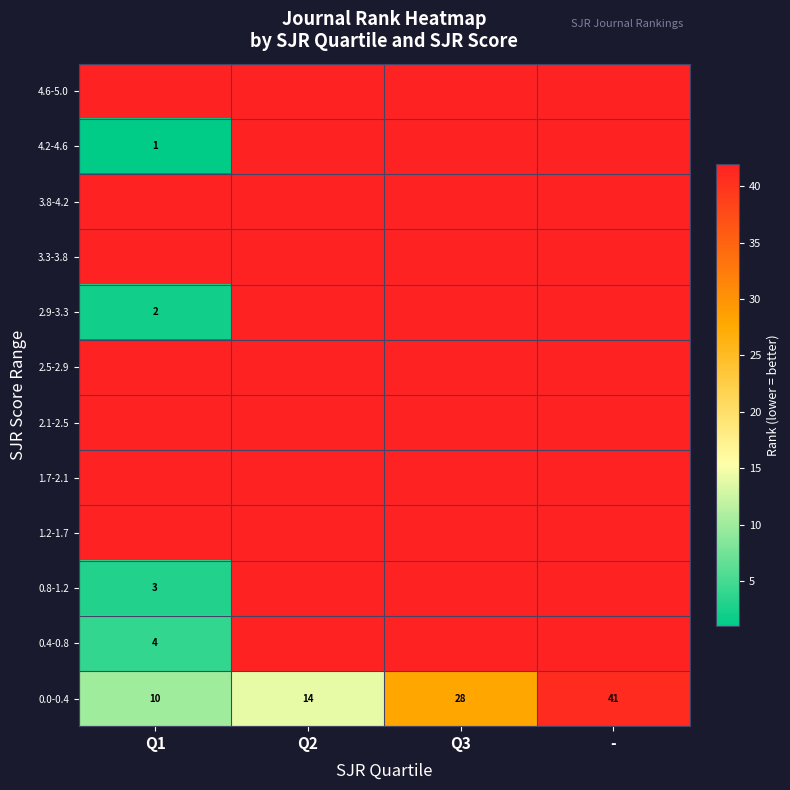

At how many categories does at least one series exceed 30?

4